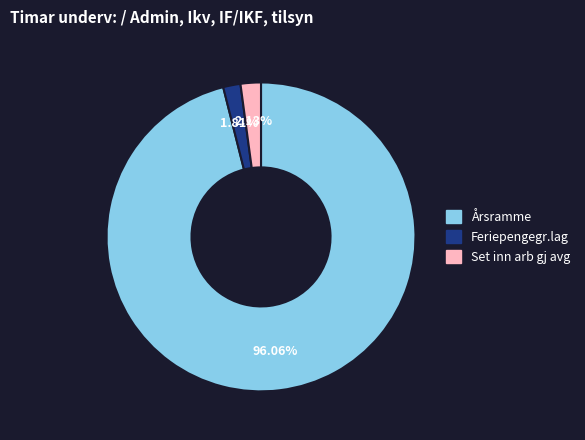

Is it true that Årsramme is 96% of the pie?

True